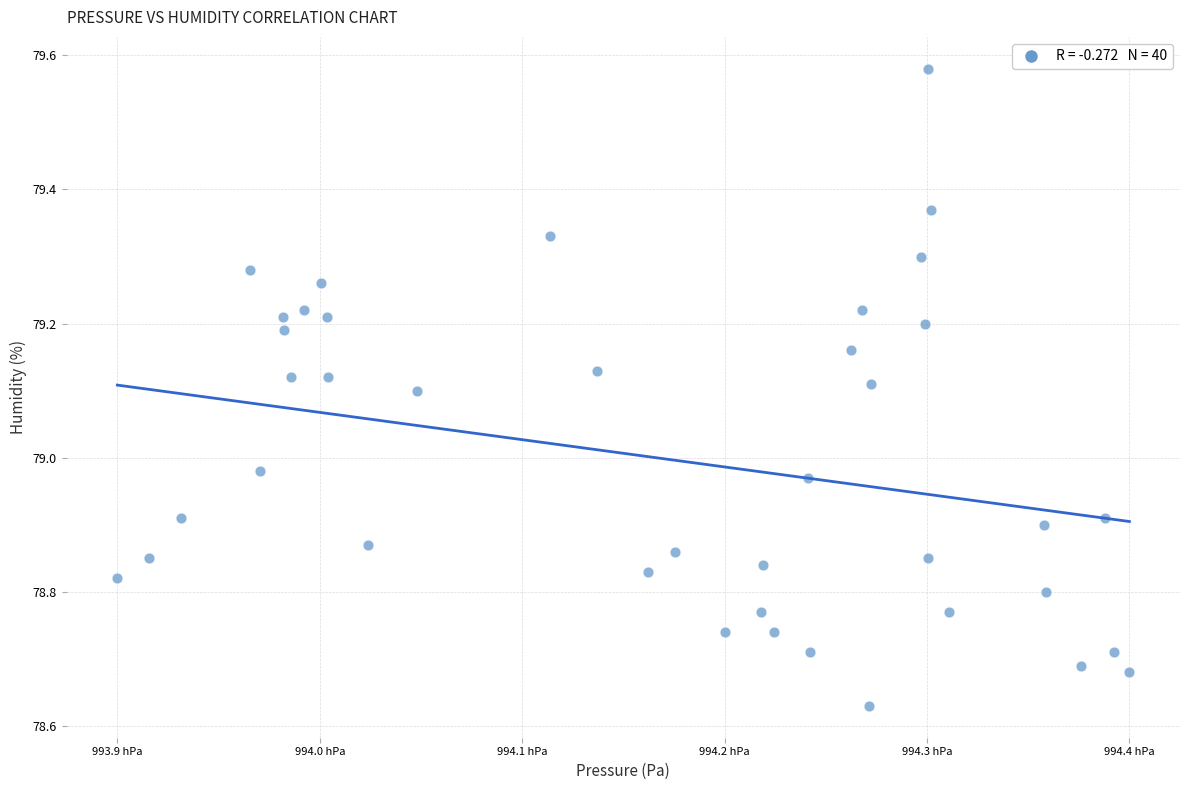

What is the range of X values (max minus min)?

44.3